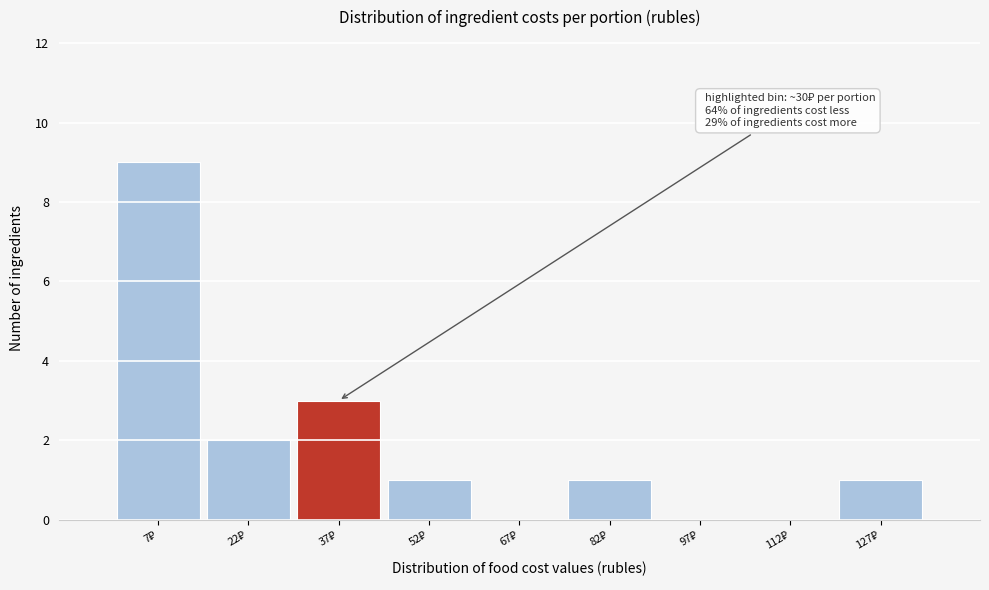

Over which range of the x-axis is the bar tallest?

0 to 15